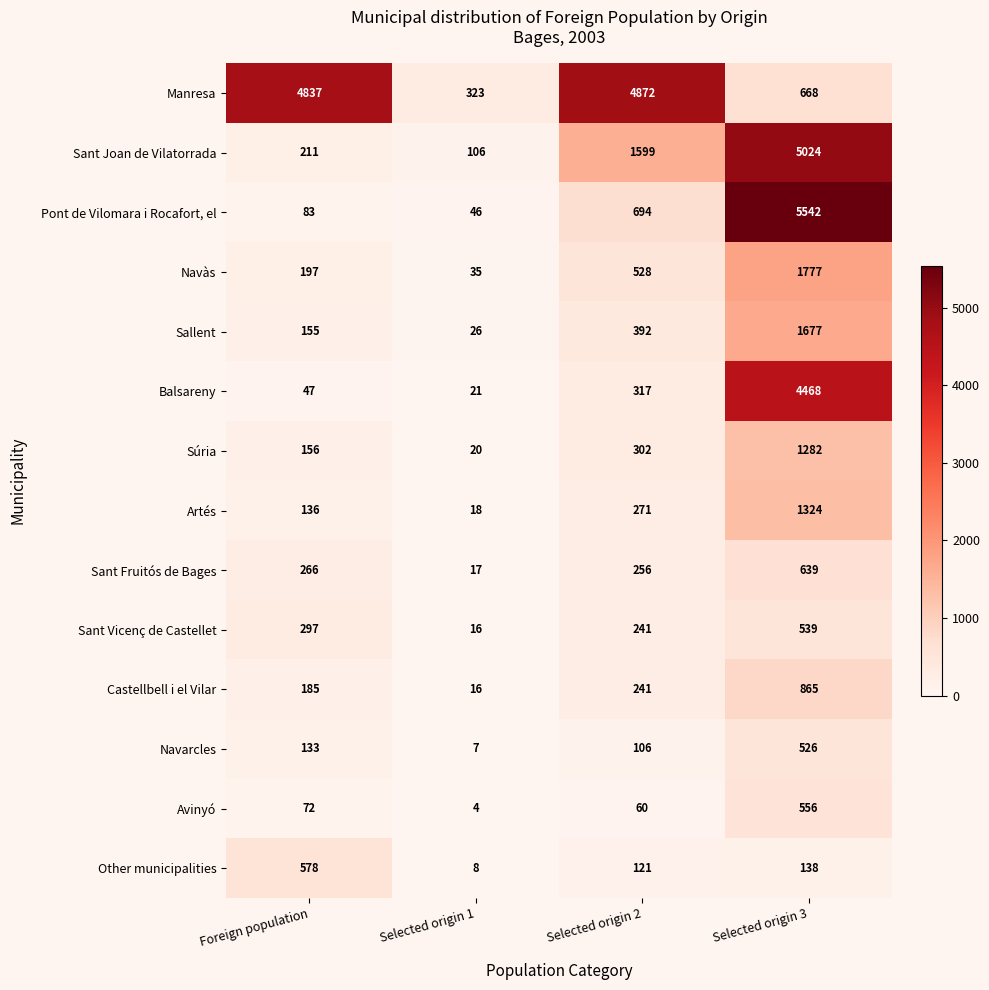

What is the minimum value for Sant Vicenç de Castellet?

16